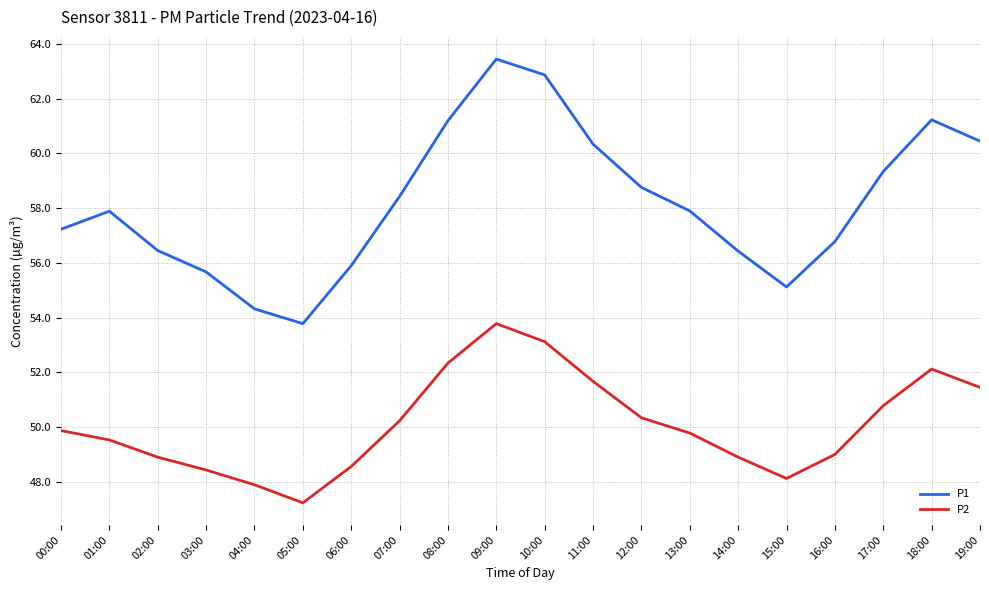

What is the difference between the P2 values at 17:00 and 06:00?

2.2